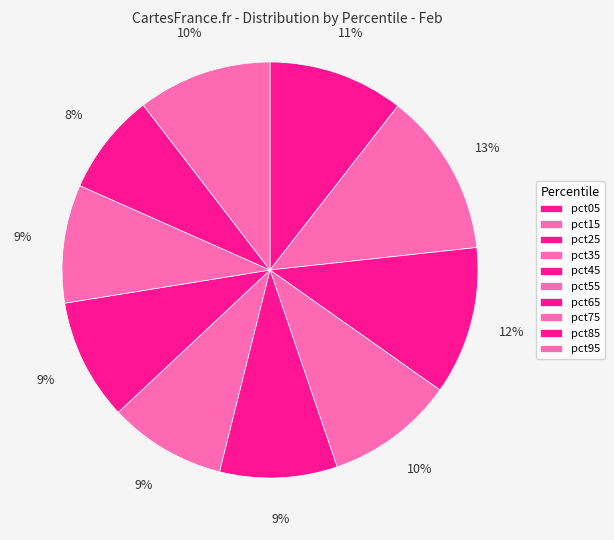

To the nearest percent, what is the combined percentage of pct35 and pct85?

18%